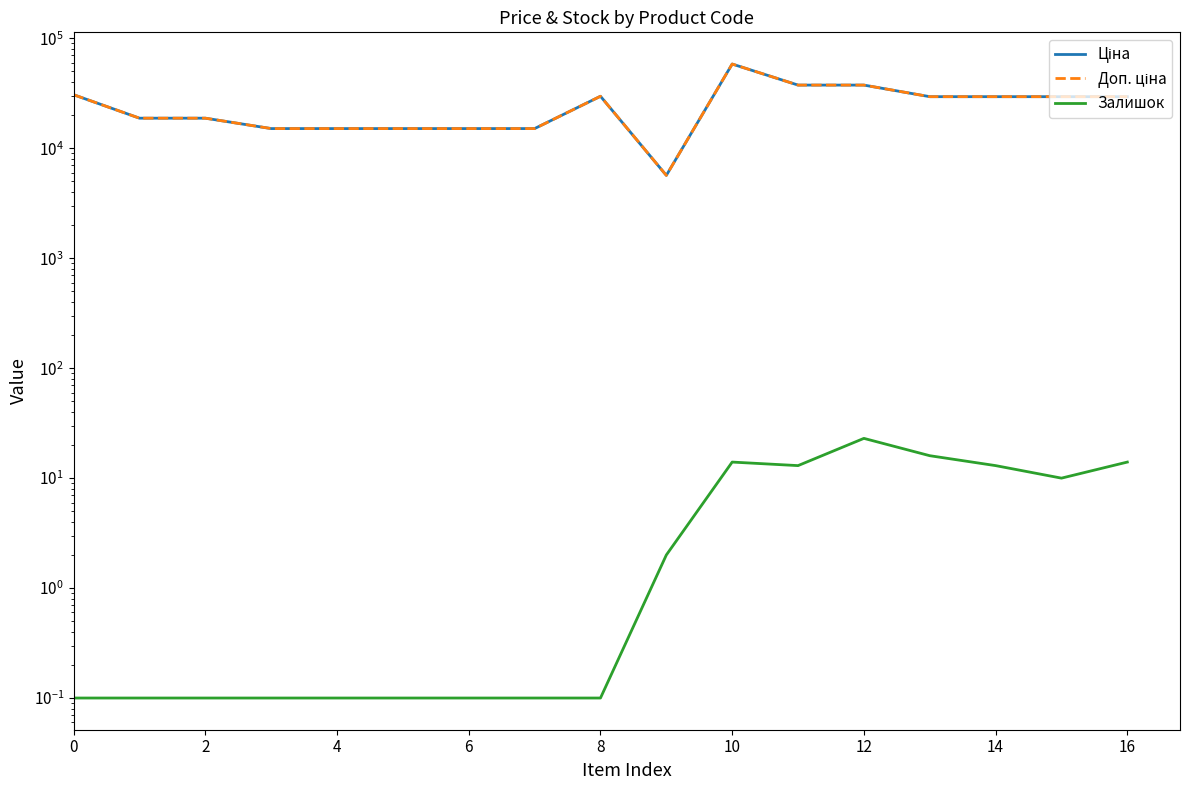

At 0, list the series in order from smallest to largest.

Залишок, Ціна, Доп. ціна